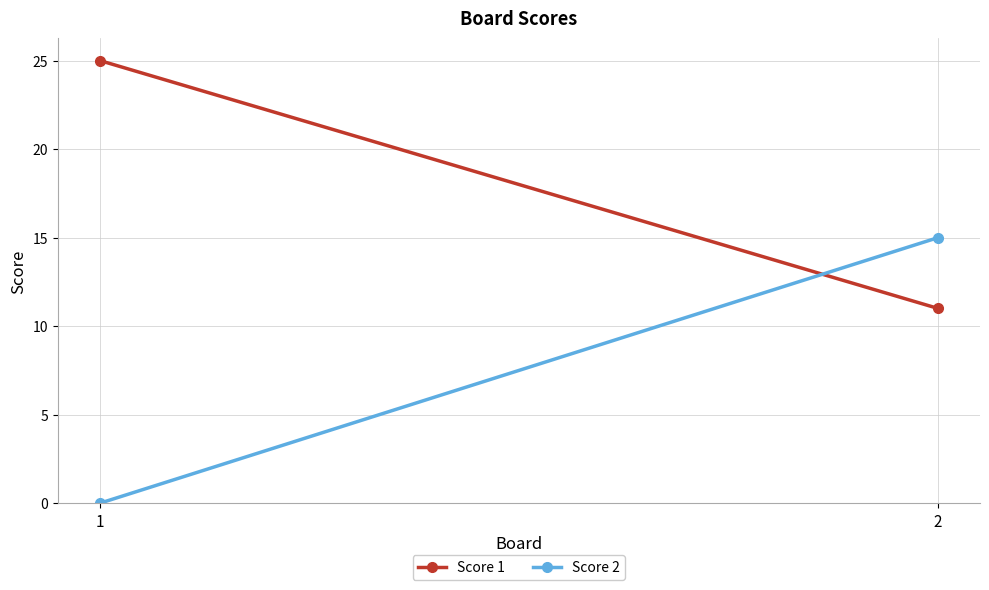

At which category does the chart reach its minimum across all series?

1